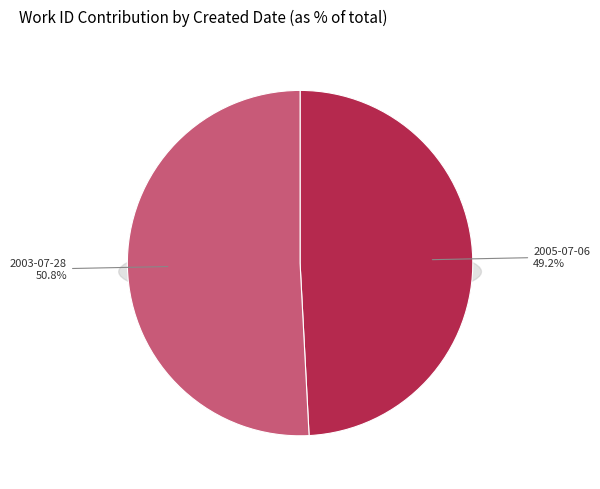

Does any single category account for the majority?

Yes